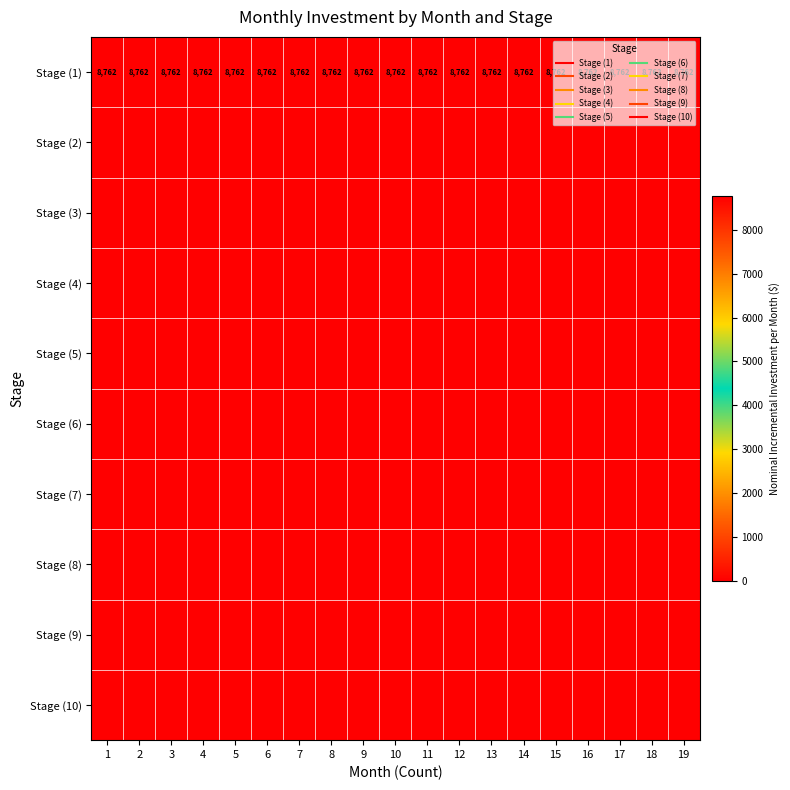

What is the spread (max minus min) of values at 5?

8762.5